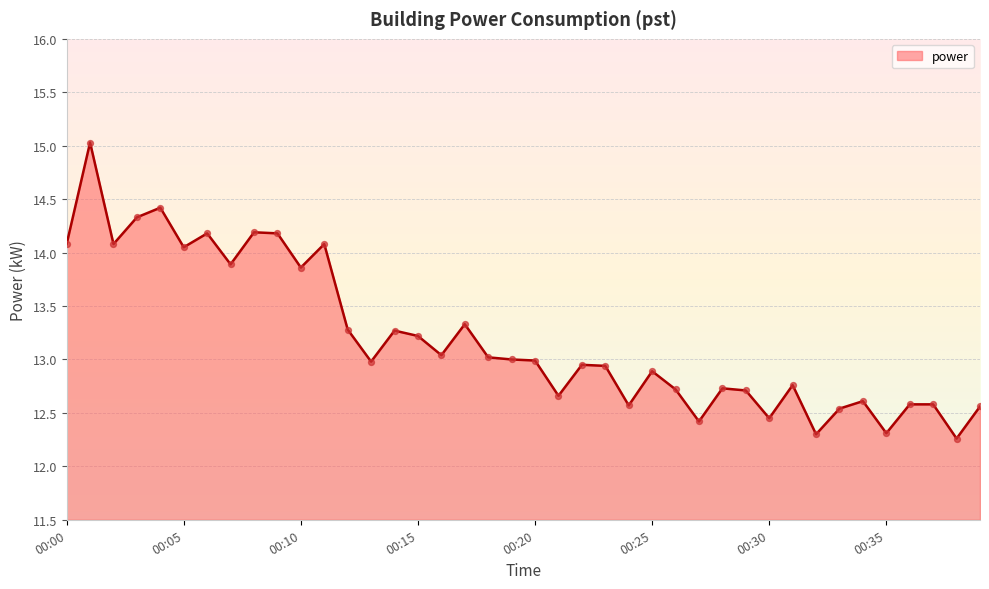

What is the minimum value shown in the chart?

12.3